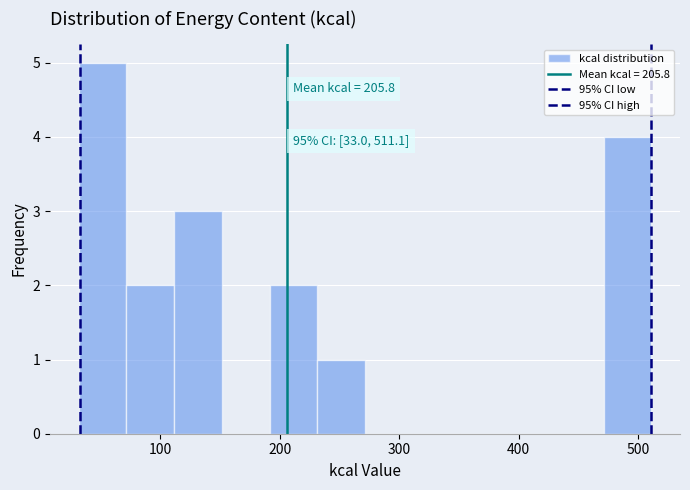

Around what value on the x-axis is the tallest bar? Give the approximate position of its centre, as read against the axis.

50